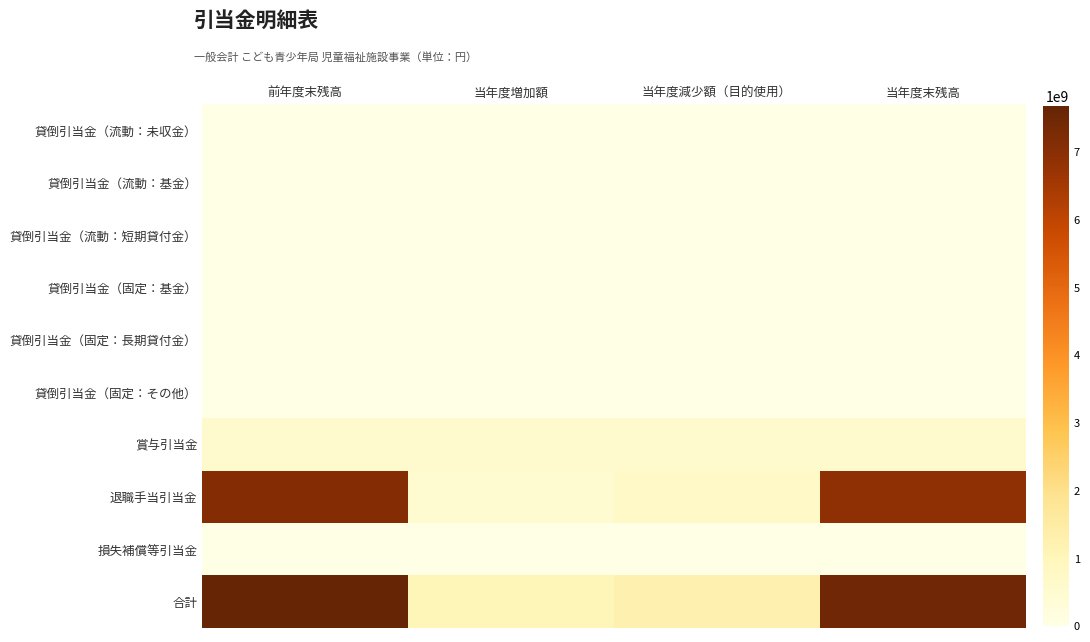

At how many categories does at least one series exceed 7370570824?

2